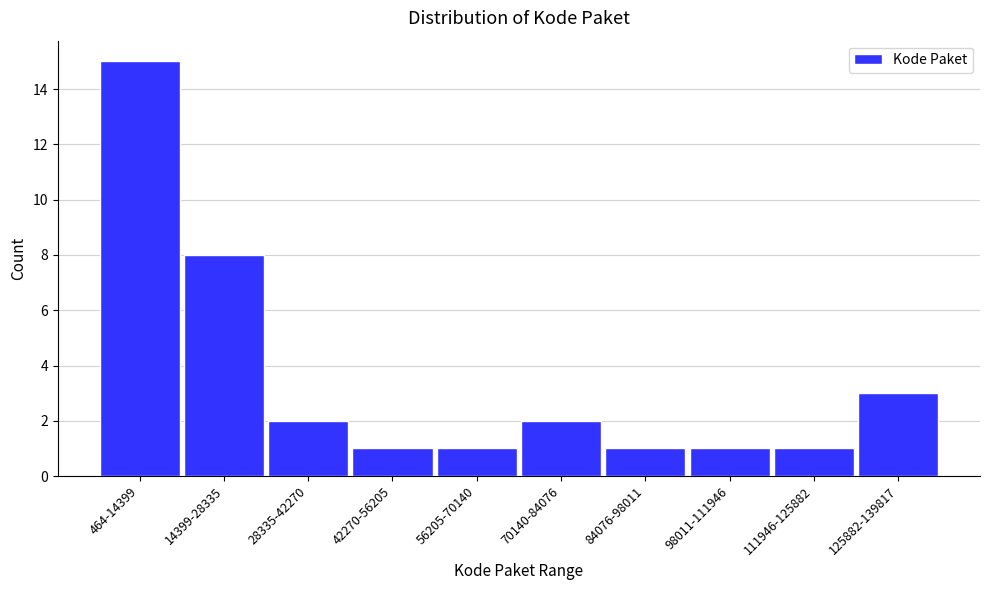

Reading left to right, extract all data points from this chart.

15	8	2	1	1	2	1	1	1	3